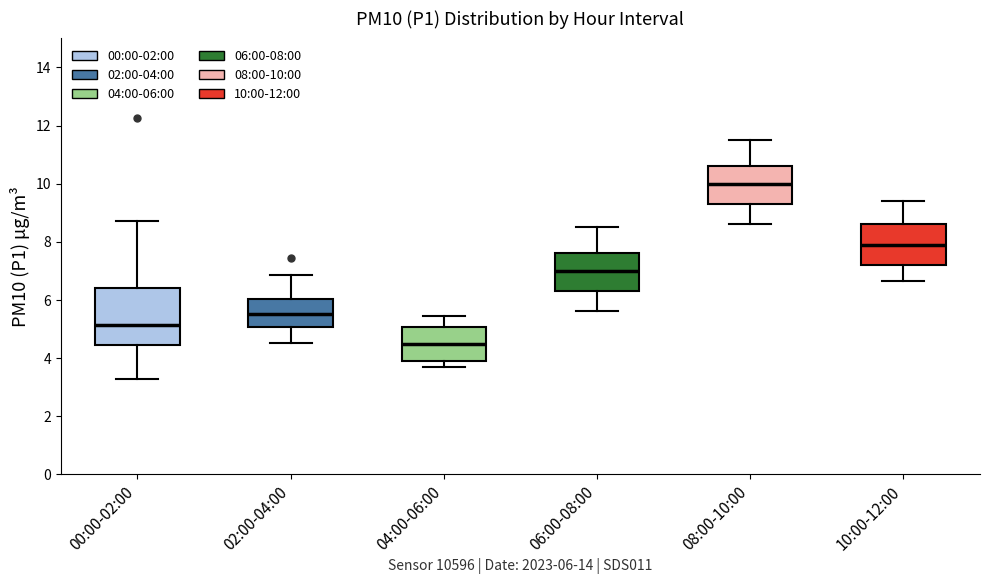

Which box is the tallest, from its lower edge to its upper edge?

00:00-02:00